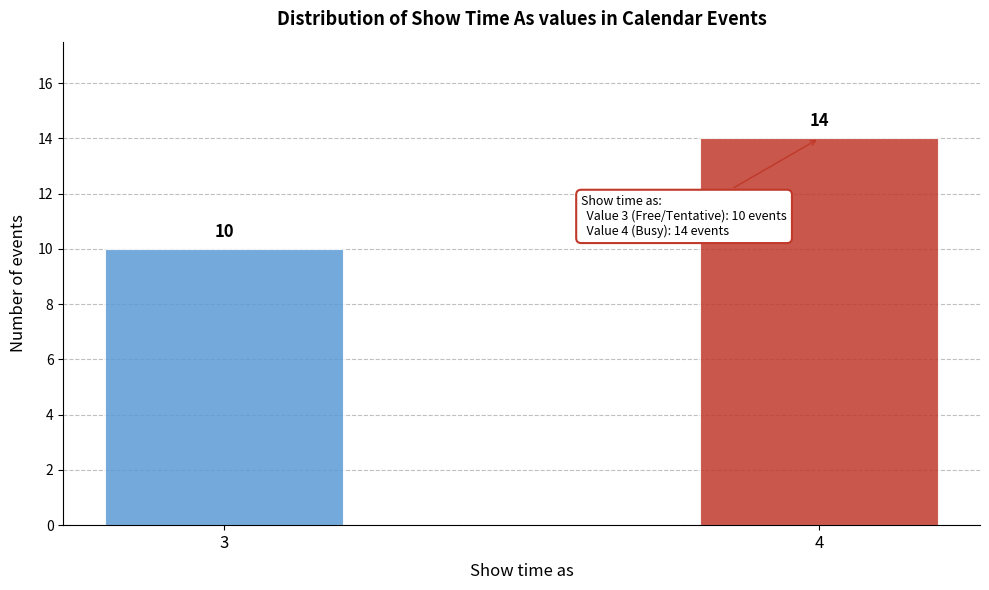

Reading left to right, extract all data points from this chart.

10	14